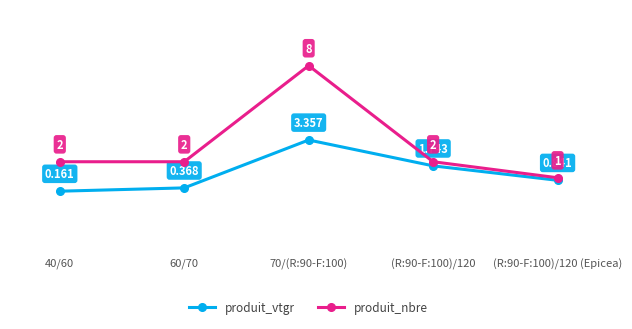

At 40/60, list the series in order from largest to smallest.

produit_nbre, produit_vtgr